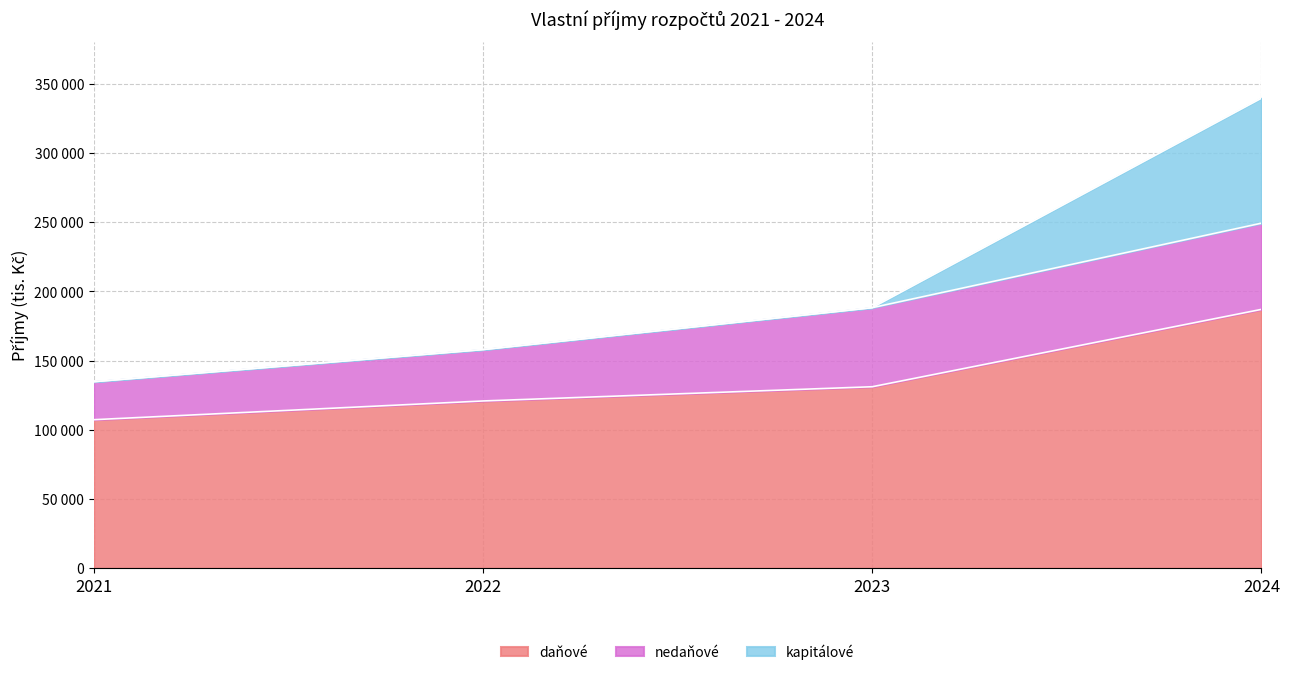

Count the number of data series in this chart.

3